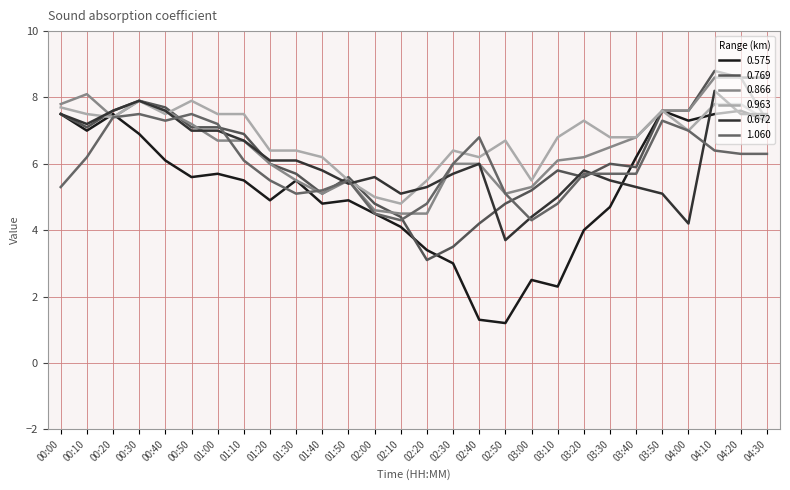

What is the sum of all 0.575 values?

146.4